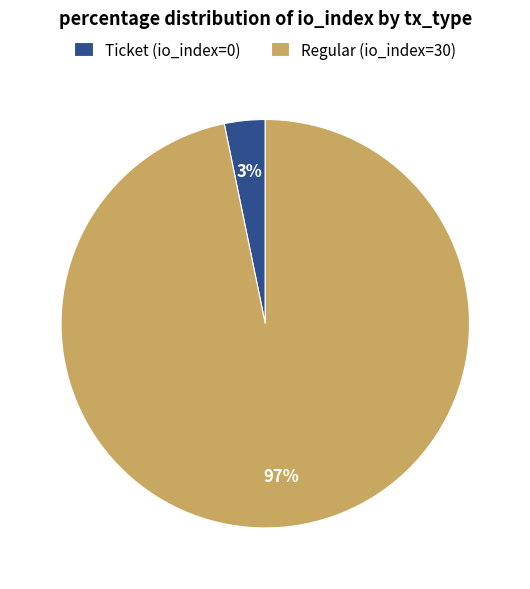

Combined, do Regular (io_index=30) and Ticket (io_index=0) account for over 50%?

Yes